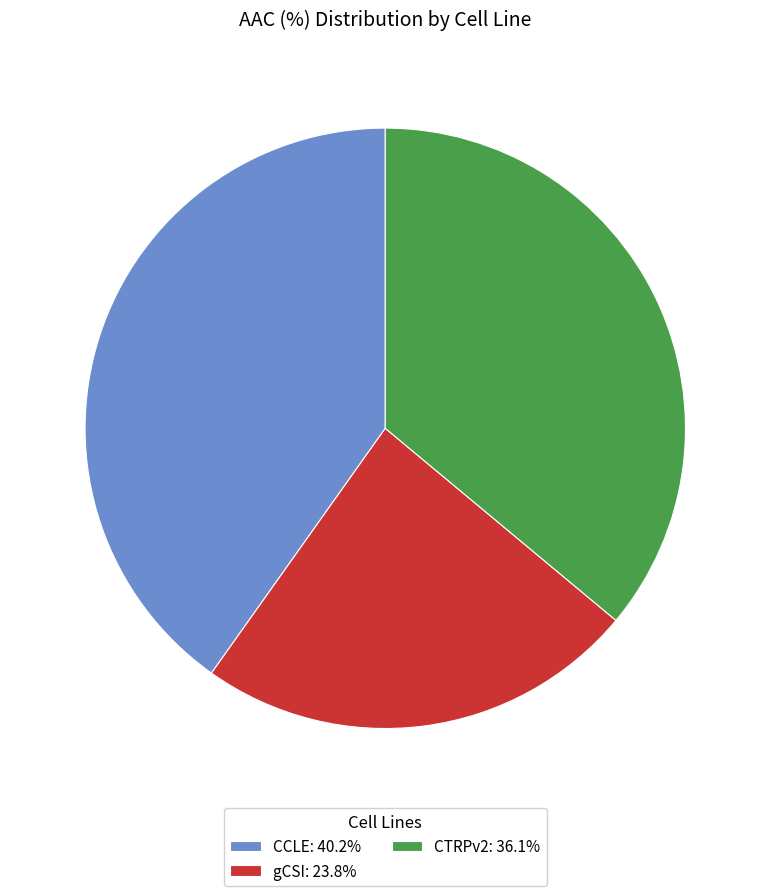

Does gCSI account for over 50% of the chart?

No